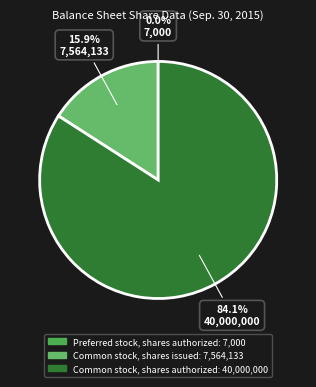

Approximately how many times larger is the value at Common stock, shares authorized compared to Common stock, shares issued?

5.3